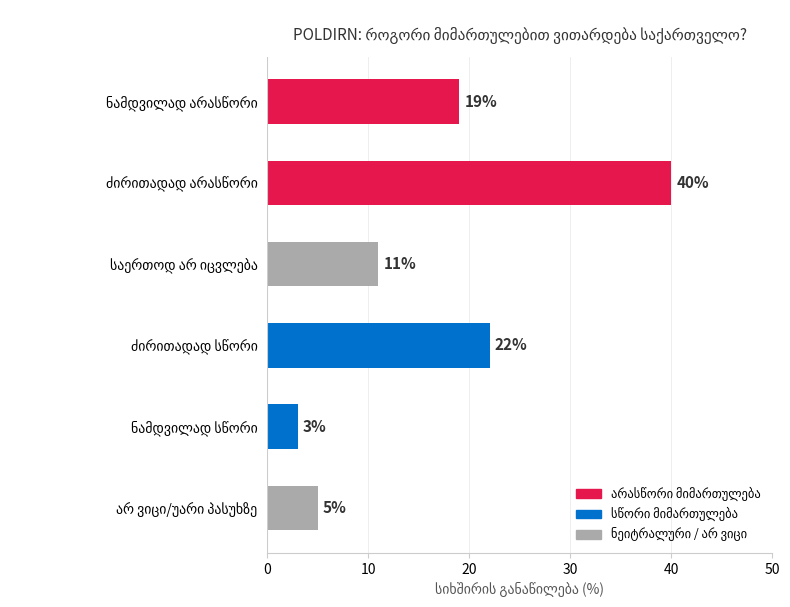

Does the chart contain any negative values?

No